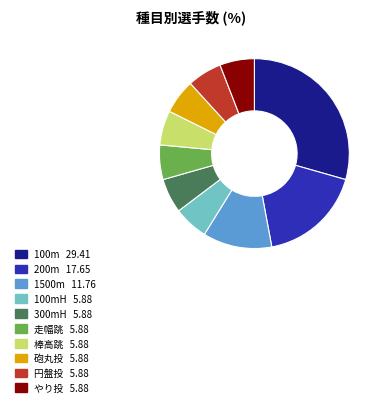

Is there a majority slice in this chart?

No